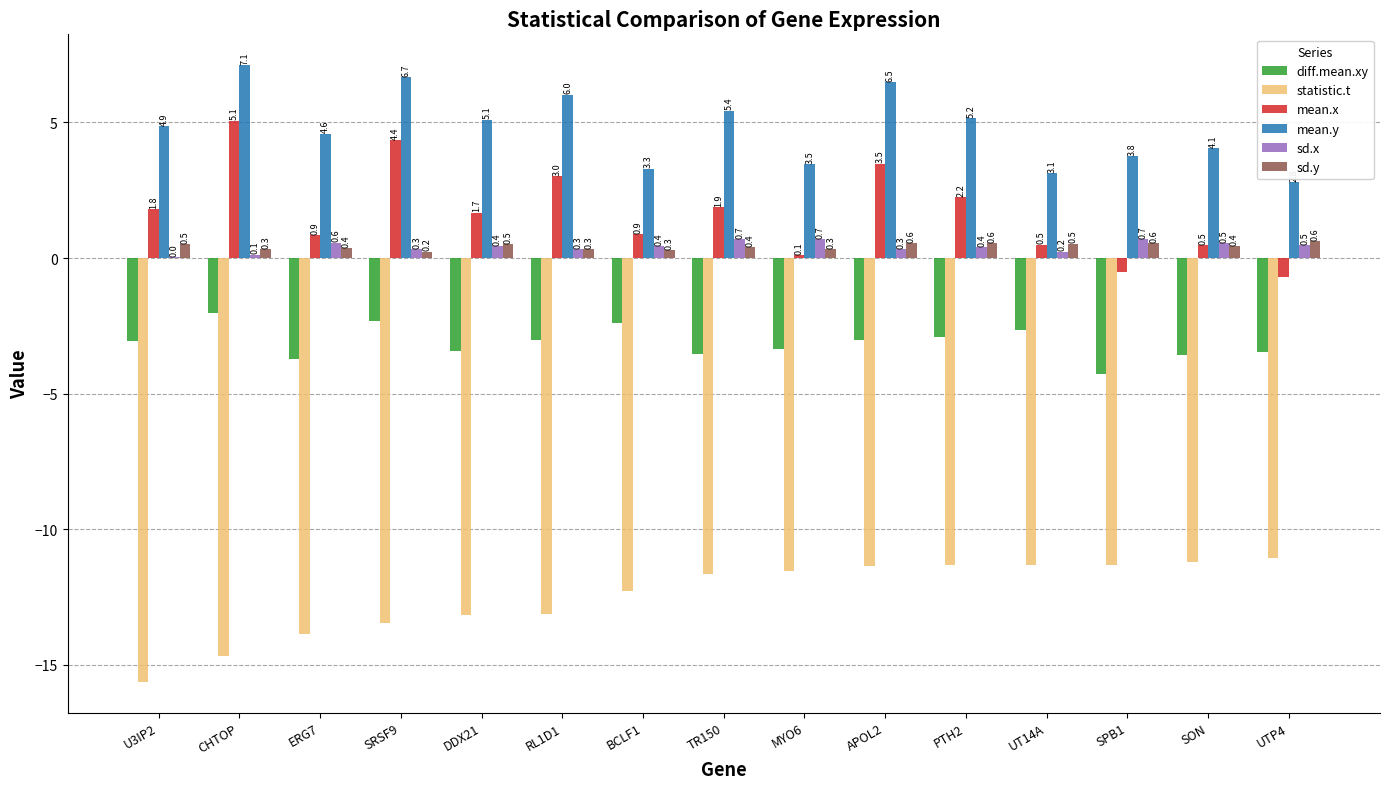

True or false: statistic.t has a value of -11.4 at APOL2.

True